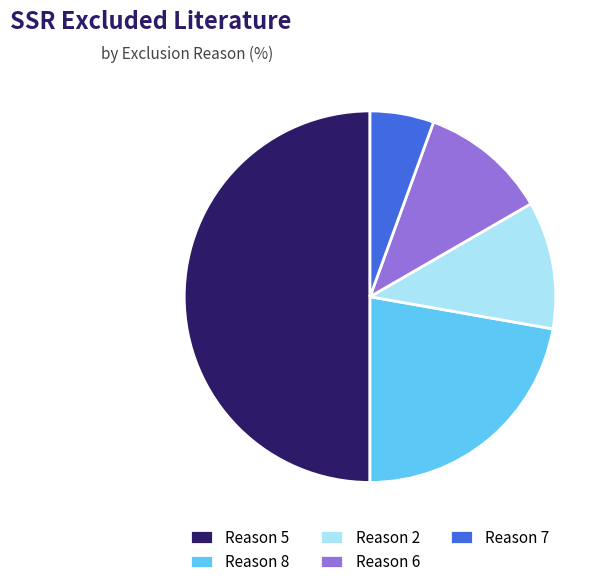

What is the ratio of the value at Reason 8 to the value at Reason 2?

2.0